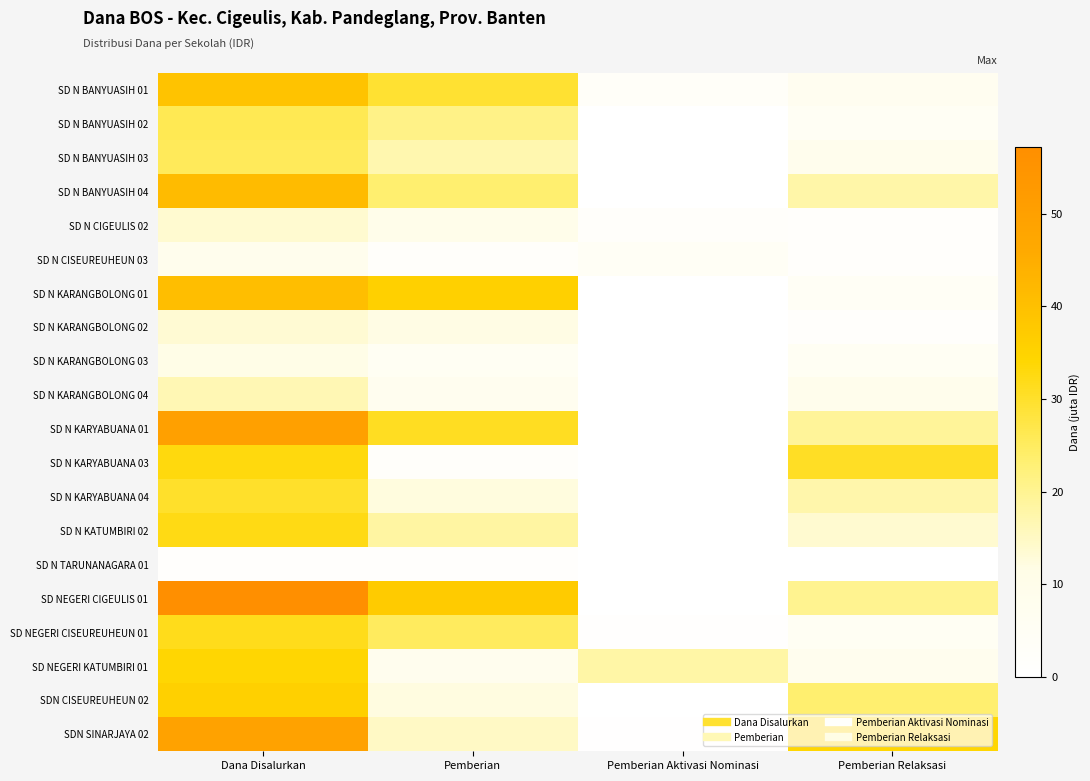

Which label corresponds to the largest value in the chart?

Dana Disalurkan